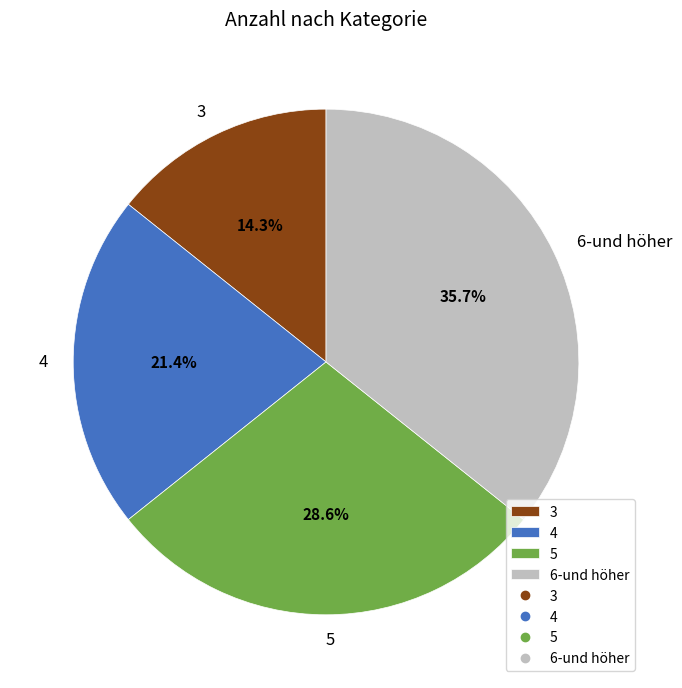

Which category has the biggest portion of the pie?

6-und höher